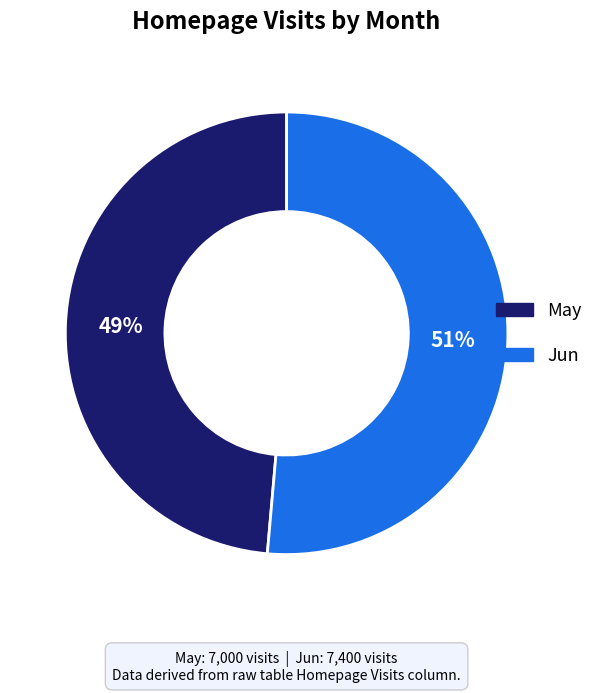

To the nearest percent, what is the average slice percentage?

50%